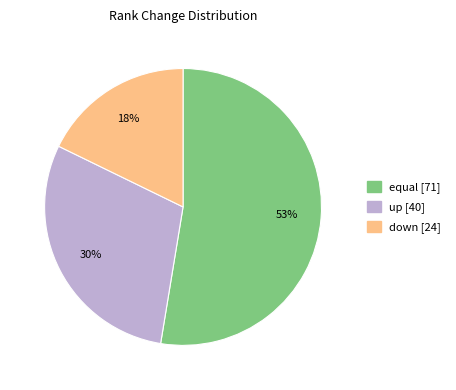

What is the ratio of the value at up to the value at equal?

0.6